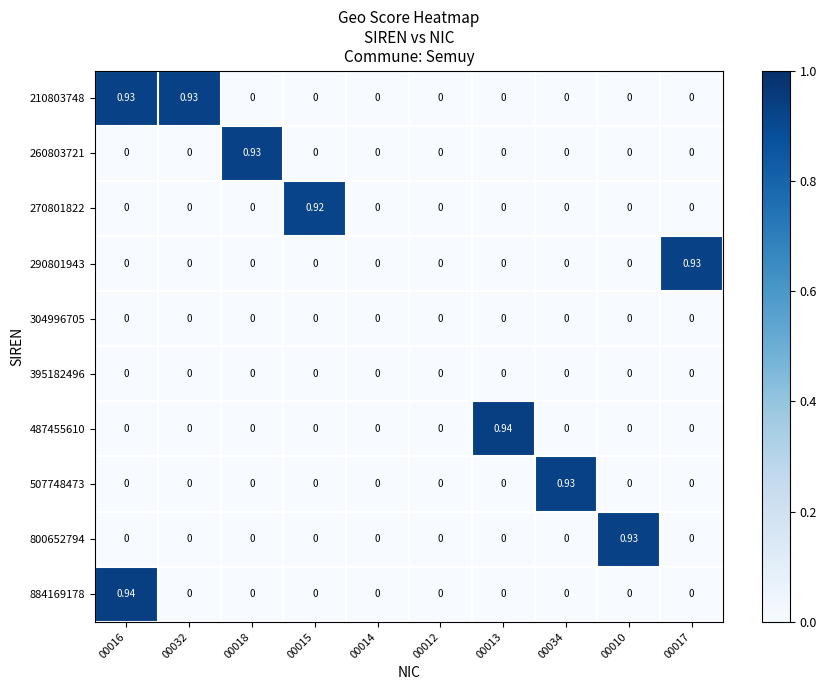

Is the value of 290801943 at 00017 greater than the value of 507748473 at 00014?

Yes